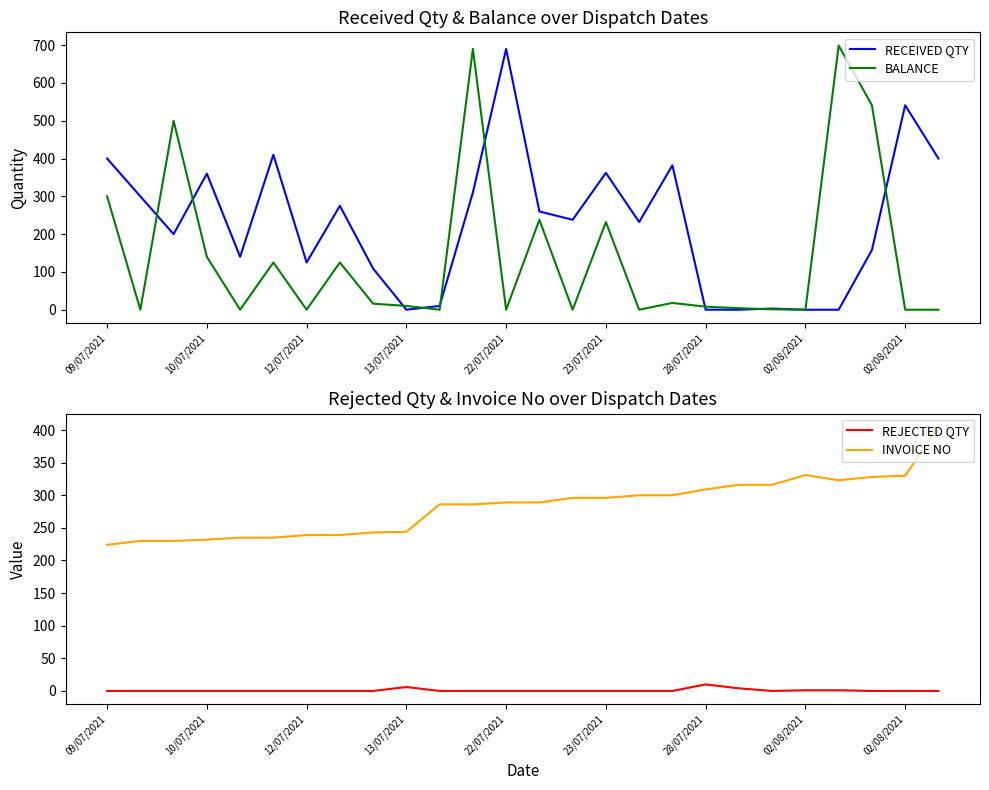

What is the difference between the maximum and minimum values in the RECEIVED QTY series?

690